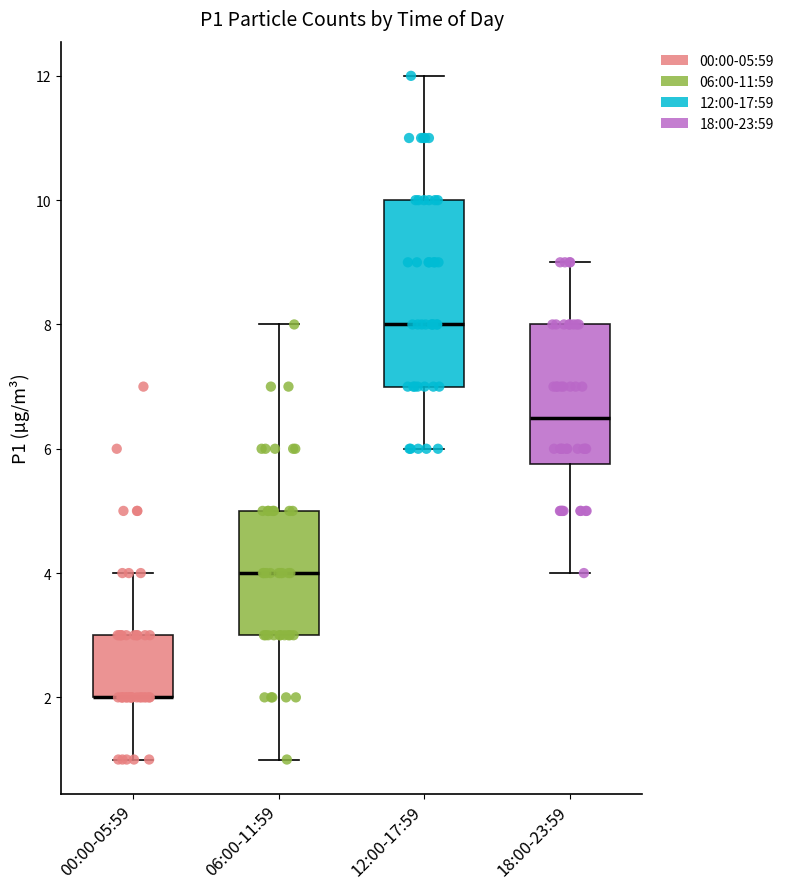

Reading left to right, transcribe this box plot: for each box, give where its median line is, the range the box spans, and where its two whiskers end, as read against the y-axis. The values are not printed on the chart, so give them approximately, as read against the axis.

00:00-05:59: median 2.0 (drawn on the box's lower edge), box 2.0 to 3.0, whiskers 1.0 to 4.0
06:00-11:59: median 4.0, box 3.0 to 5.0, whiskers 1.0 to 8.0
12:00-17:59: median 8.0, box 7.0 to 10.0, whiskers 6.0 to 12.0
18:00-23:59: median 6.6, box 5.8 to 8.0, whiskers 4.0 to 9.0